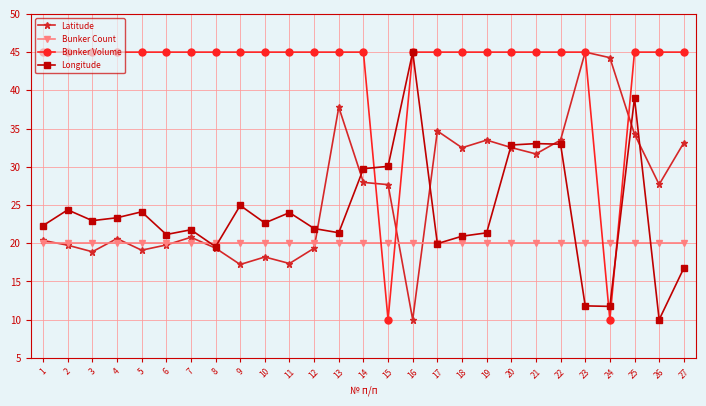

At 11, list the series in order from smallest to largest.

Latitude, Bunker Count, Longitude, Bunker Volume